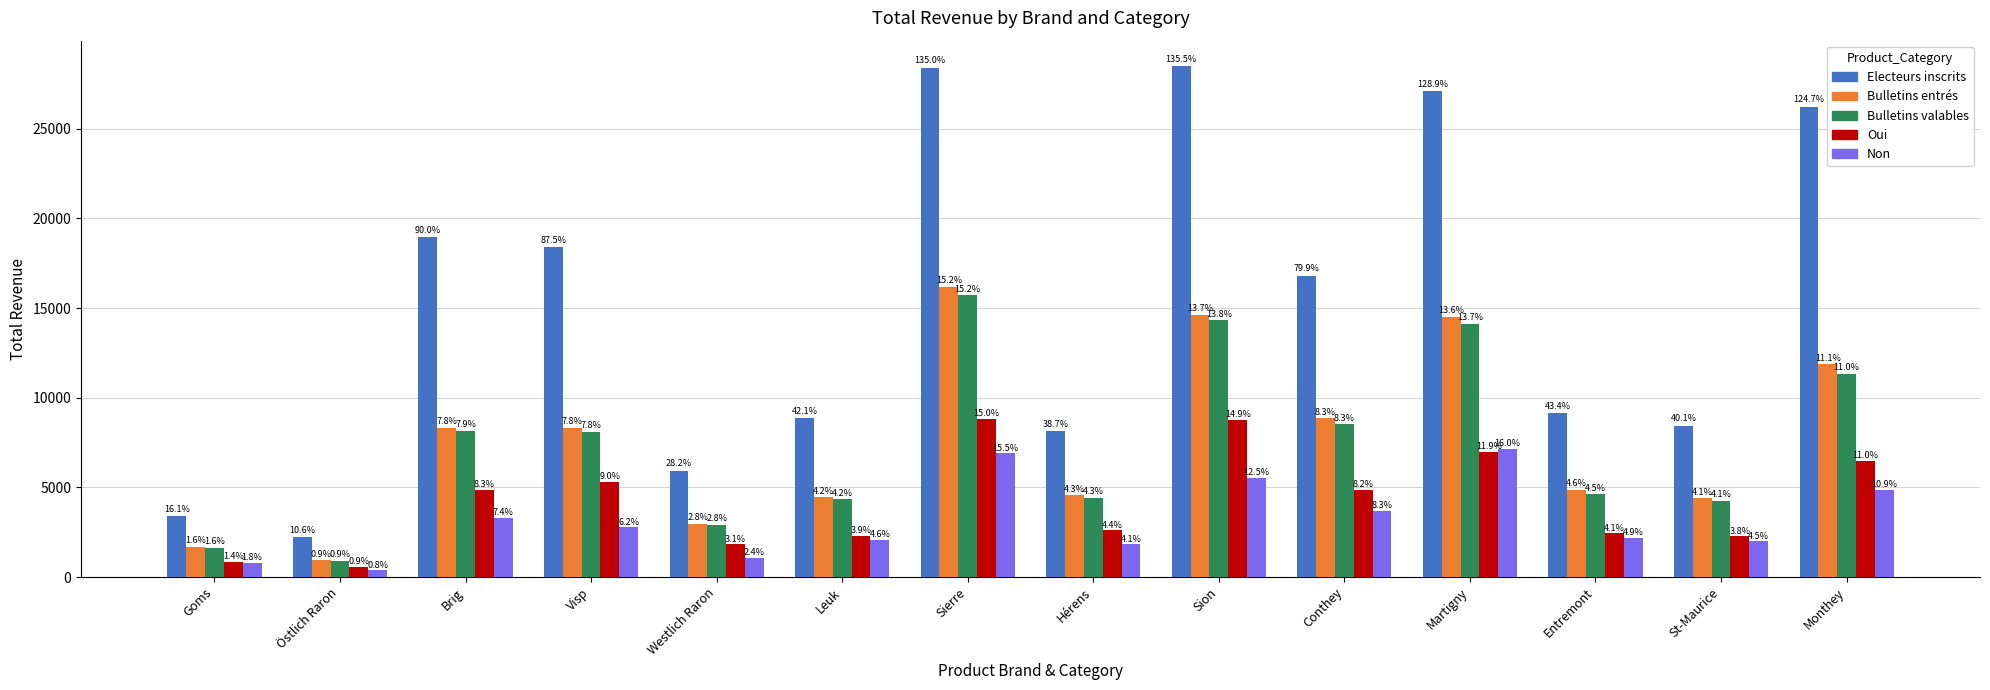

Reading left to right, transcribe all the data shown in this chart.

Electeurs inscrits: 3382	2218	18934	18394	5926	8859	28384	8137	28486	16794	27093	9121	8426	26210
Bulletins entrés: 1685	940	8333	8333	2961	4440	16193	4564	14625	8841	14504	4858	4381	11863
Bulletins valables: 1641	919	8166	8096	2907	4341	15706	4426	14315	8532	14115	4617	4247	11327
Oui: 852	555	4868	5317	1824	2277	8811	2598	8766	4843	6978	2437	2261	6475
Non: 789	364	3298	2779	1083	2064	6895	1828	5549	3689	7137	2180	1986	4852